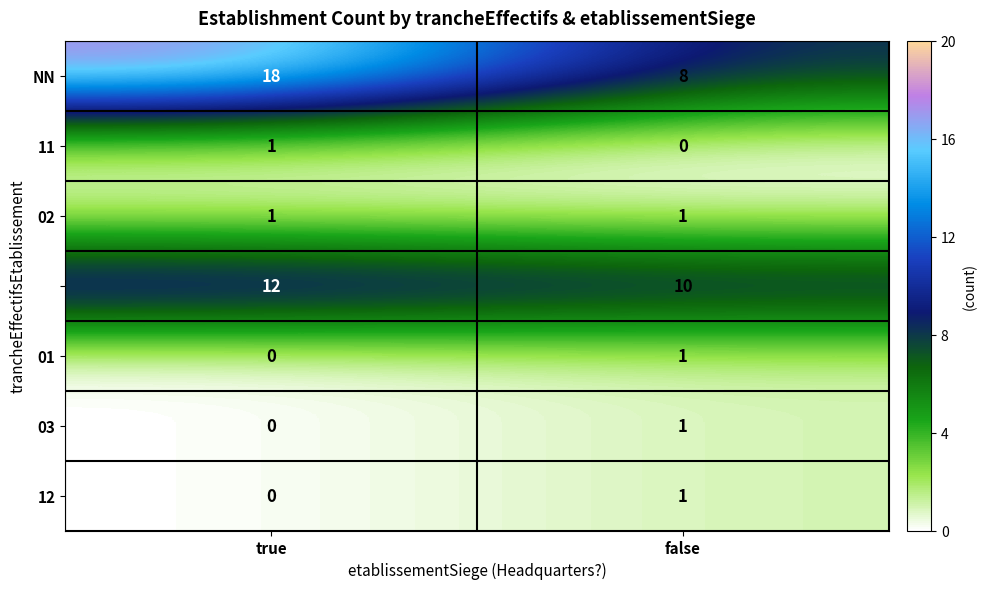

What is the greatest value displayed?

18